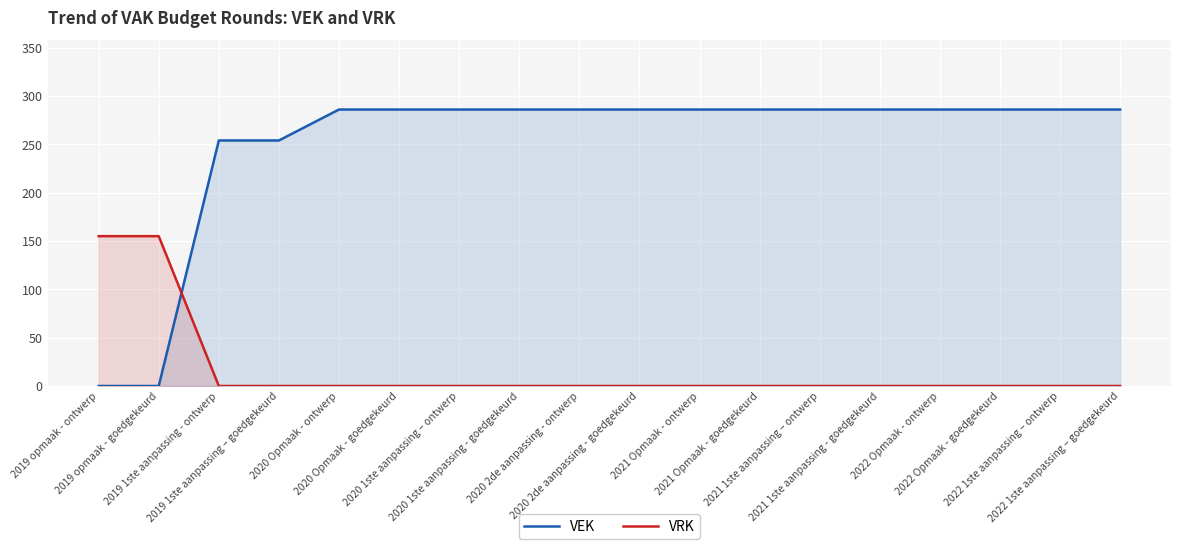

What is the average value of the VEK series?

251